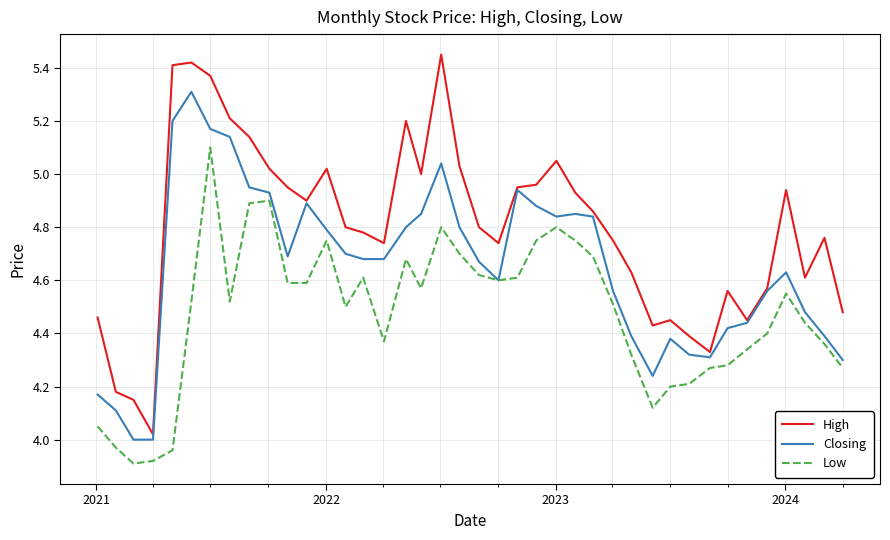

List the series in order of their overall mean, lowest first.

Low, Closing, High